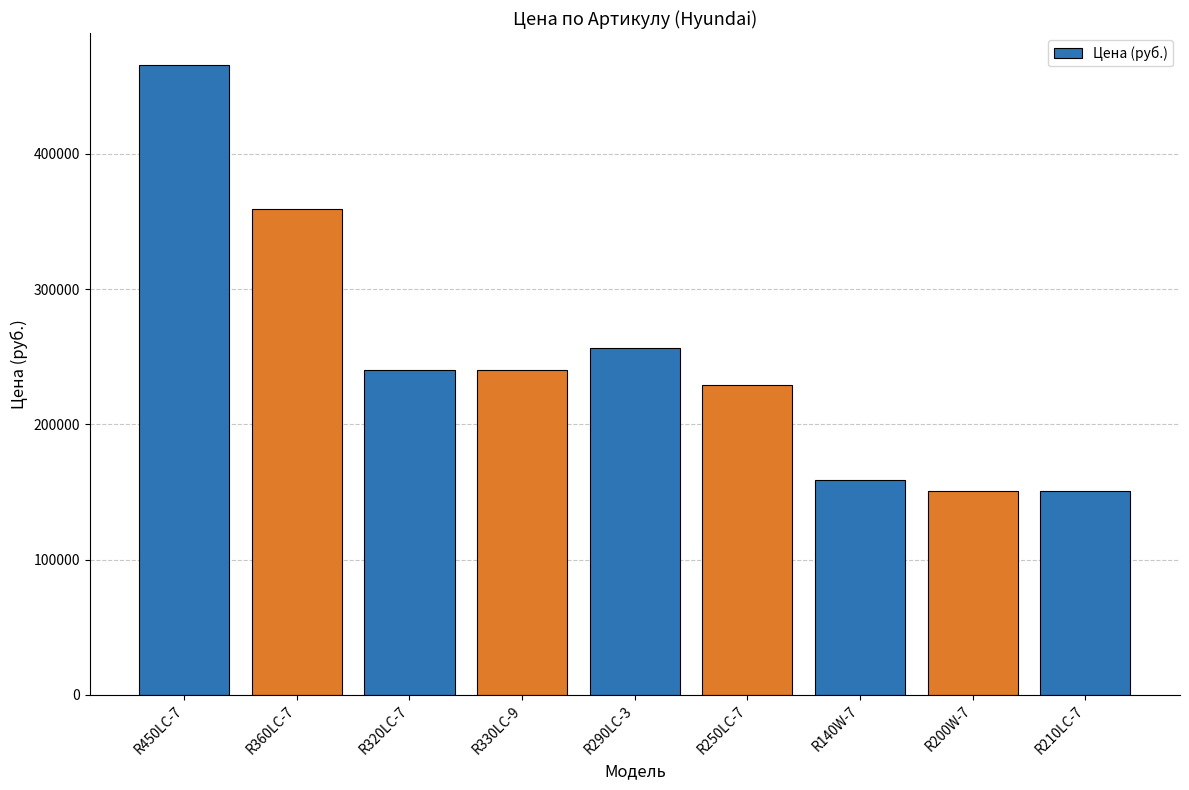

Approximately how many times larger is the value at R320LC-7 compared to R330LC-9?

1.0